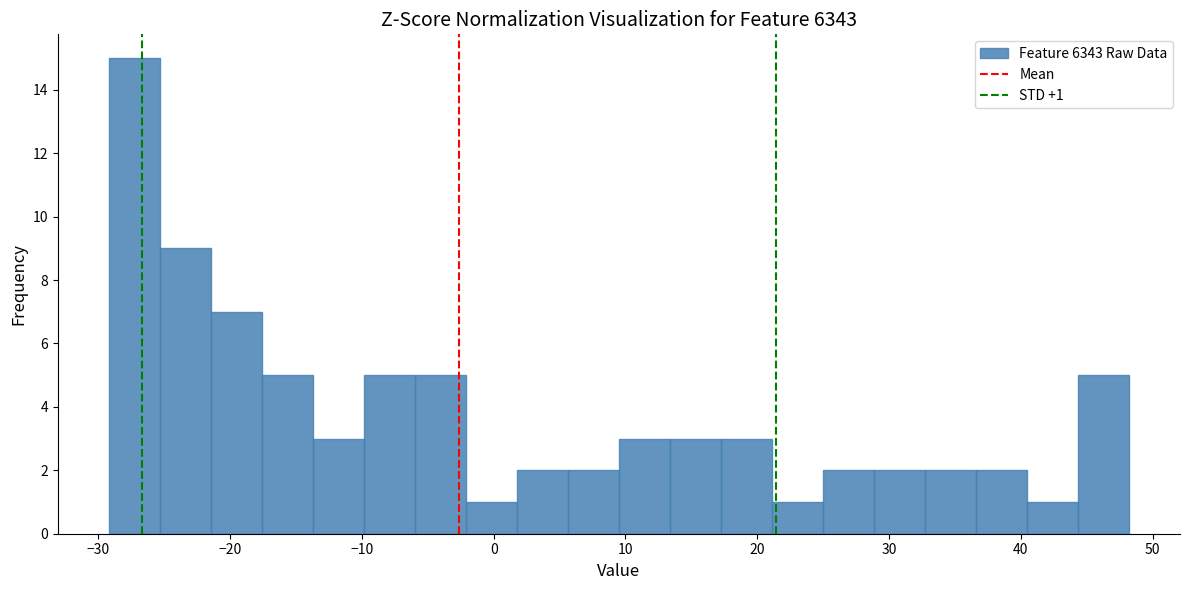

Read against the x-axis, roughly where is the centre of the tallest bar?

-27